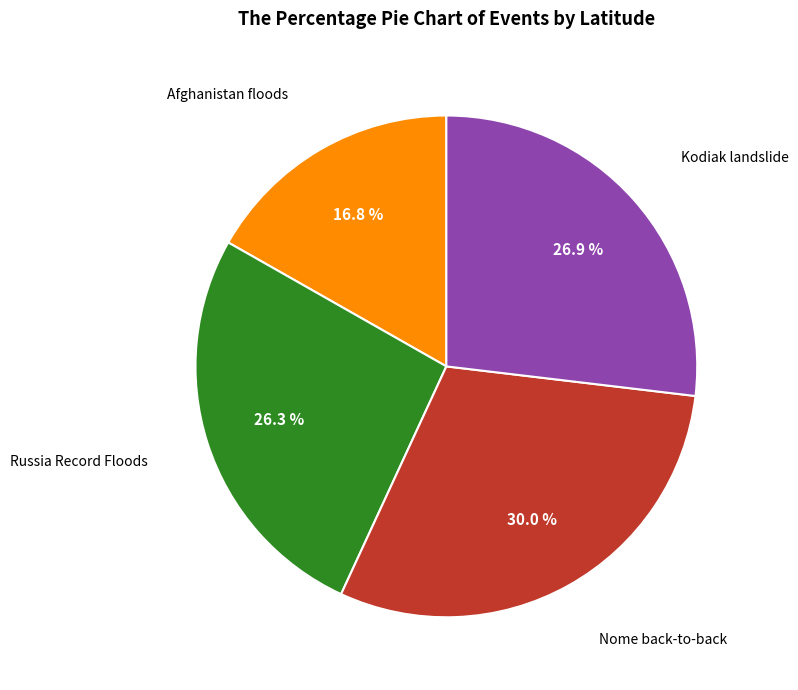

Is there any slice that represents more than half of the pie?

No